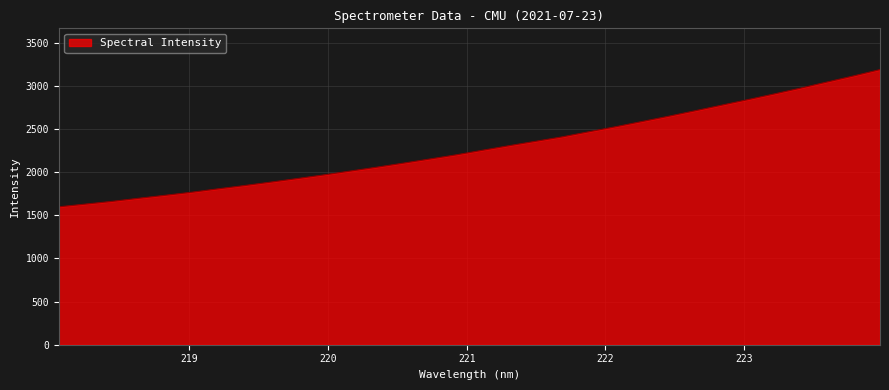

How many lines are shown in the chart?

1